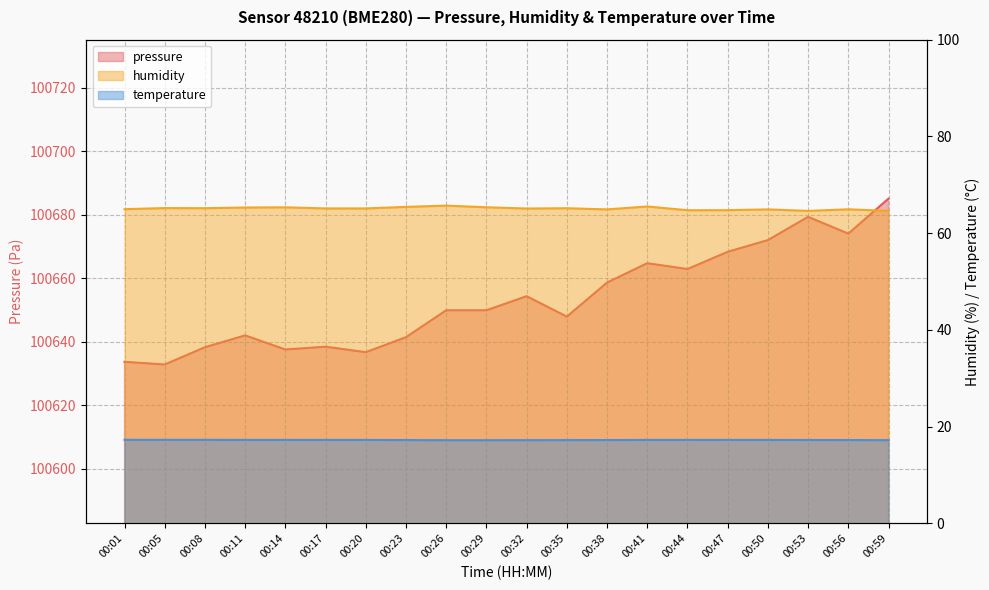

Which category has the highest value in the temperature series?

00:01